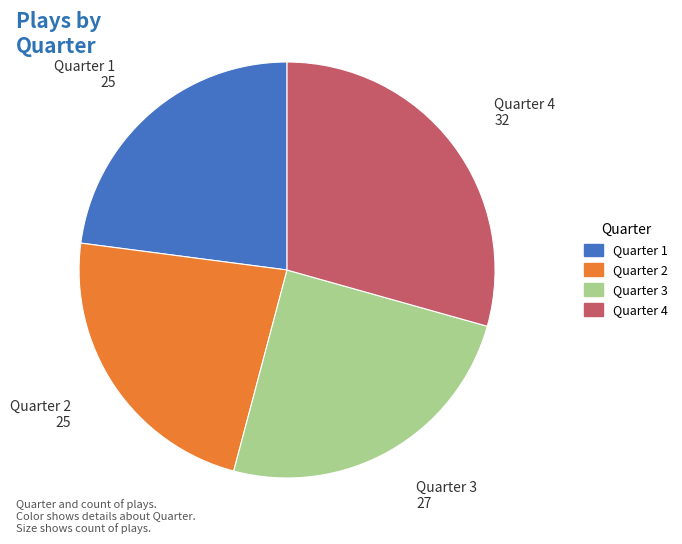

Do Quarter 4 and Quarter 3 together represent more than half of the pie?

Yes